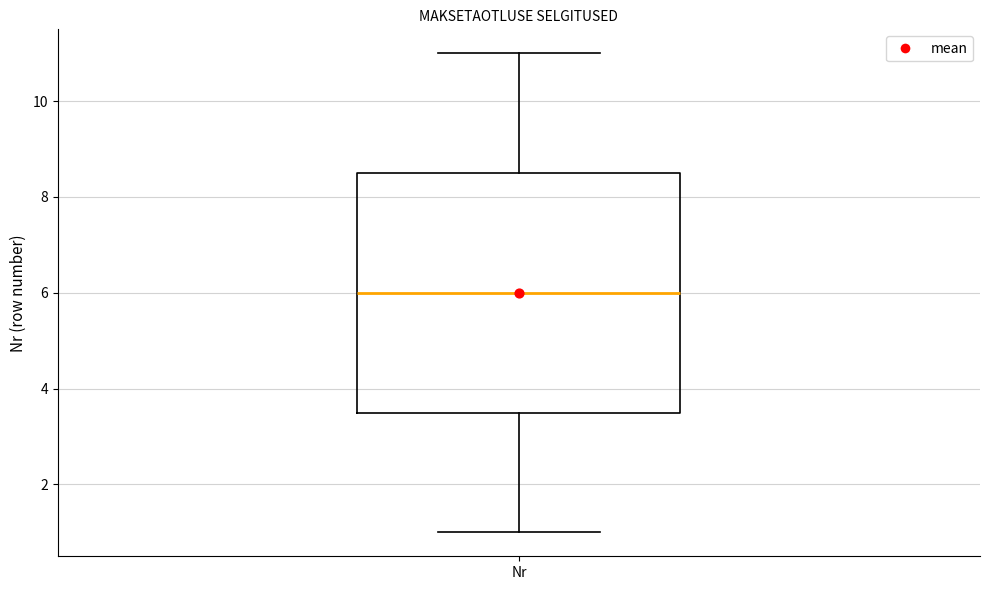

Where does the lower whisker of the box for Nr end on the y-axis? The values are not printed on the chart, so give them approximately, as read against the axis.

1.0